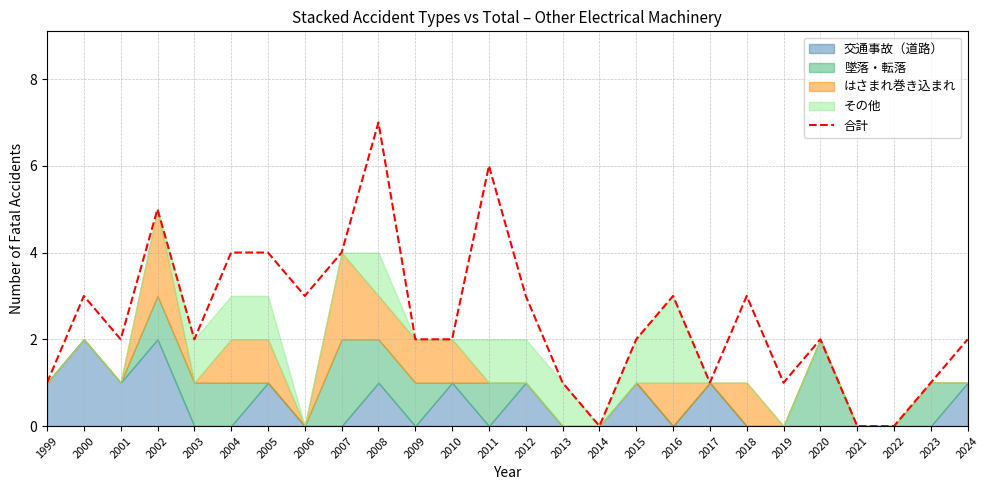

Where is the data nearest to the value 3?

2000